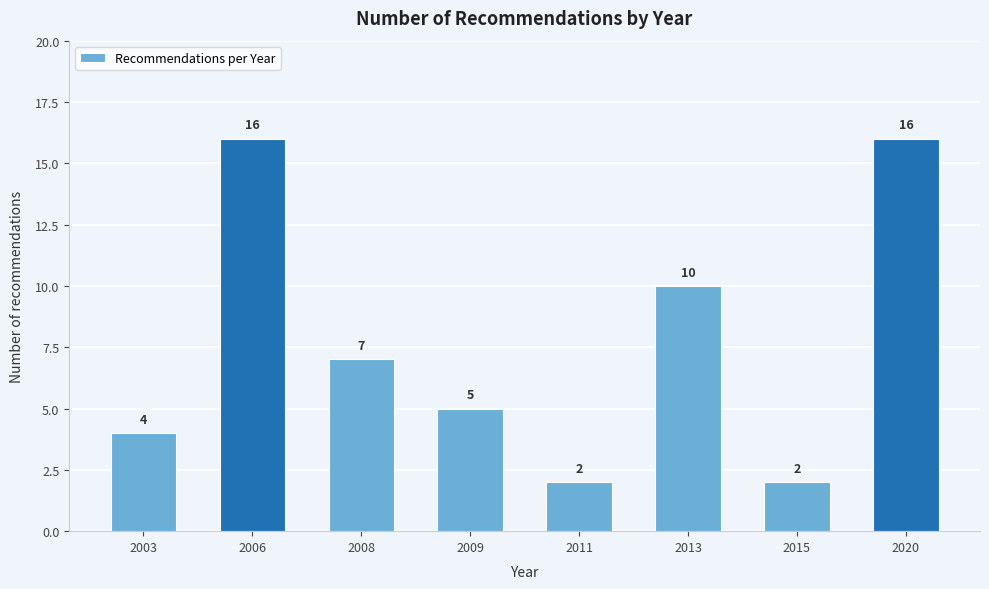

Reading left to right, what are all the values shown in this chart?

2003=4	2006=16	2008=7	2009=5	2011=2	2013=10	2015=2	2020=16